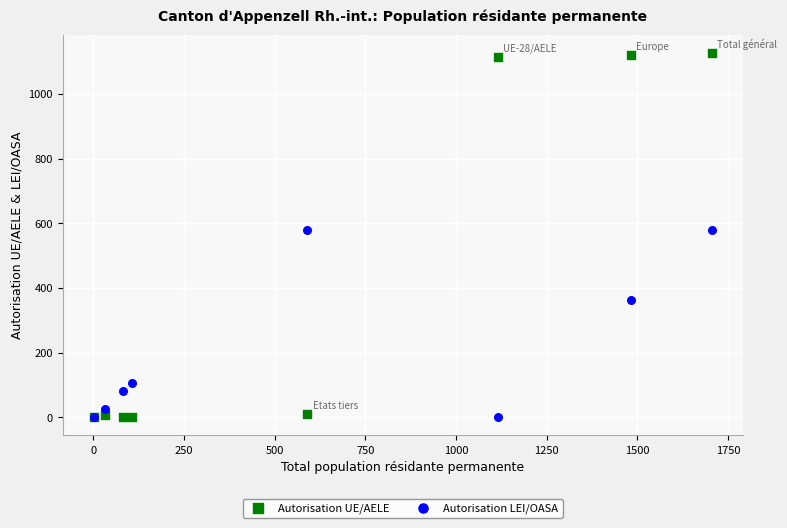

What are all the series names shown in the legend?

Autorisation UE/AELE, Autorisation LEI/OASA